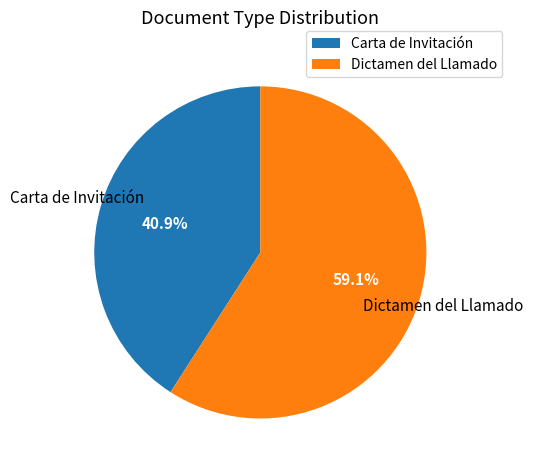

How many slices are in this pie chart?

2